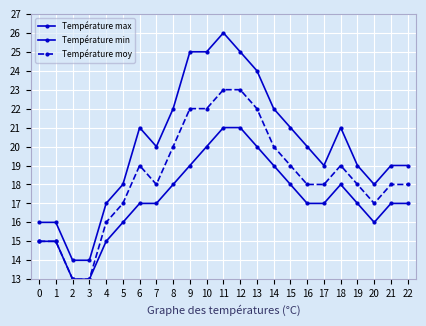

List the labels in order of Température min value, largest first.

11, 12, 10, 13, 9, 14, 8, 15, 18, 6, 7, 16, 17, 19, 21, 22, 5, 20, 0, 1, 4, 2, 3